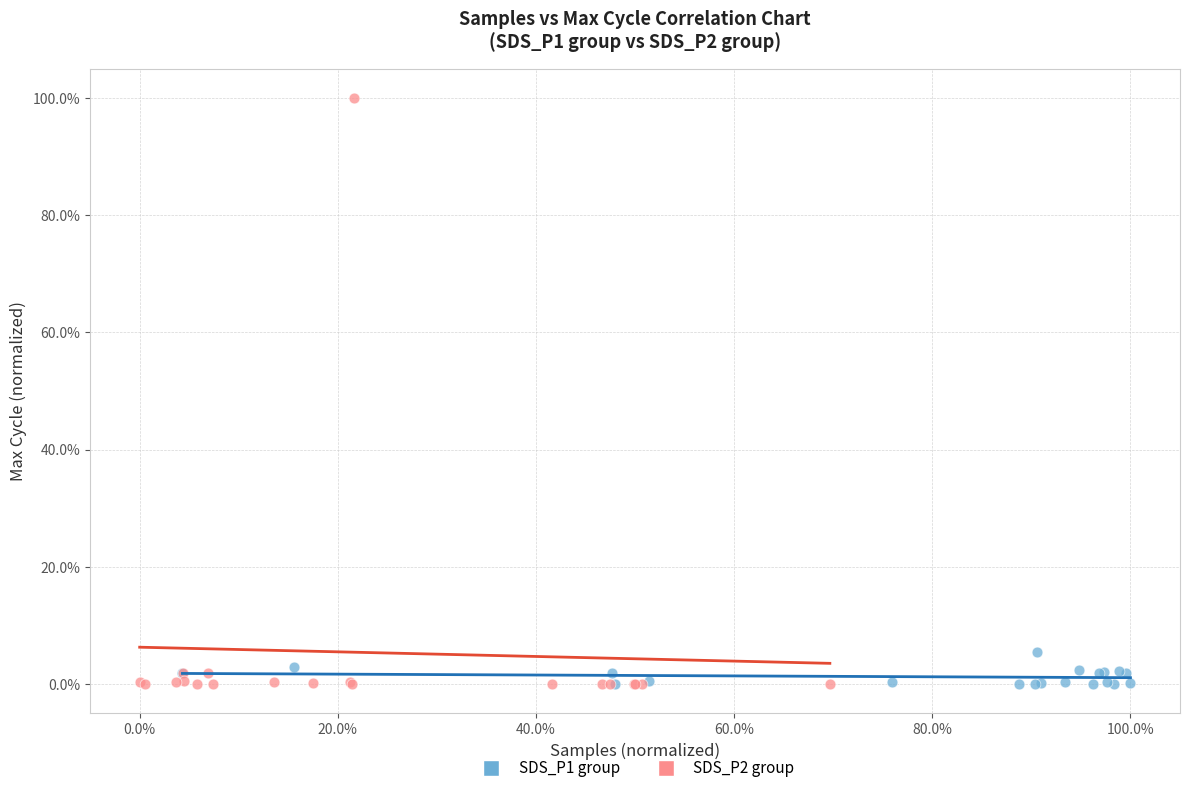

What are all the series names shown in the legend?

SDS_P1 group, SDS_P2 group